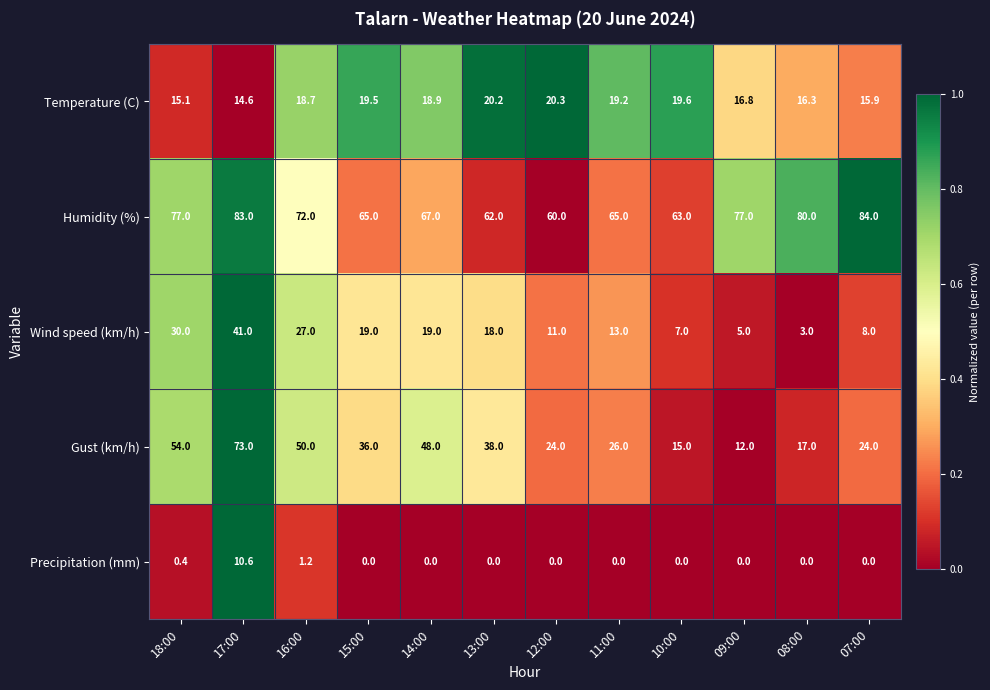

Which series has the largest range (max minus min)?

Gust (km/h)